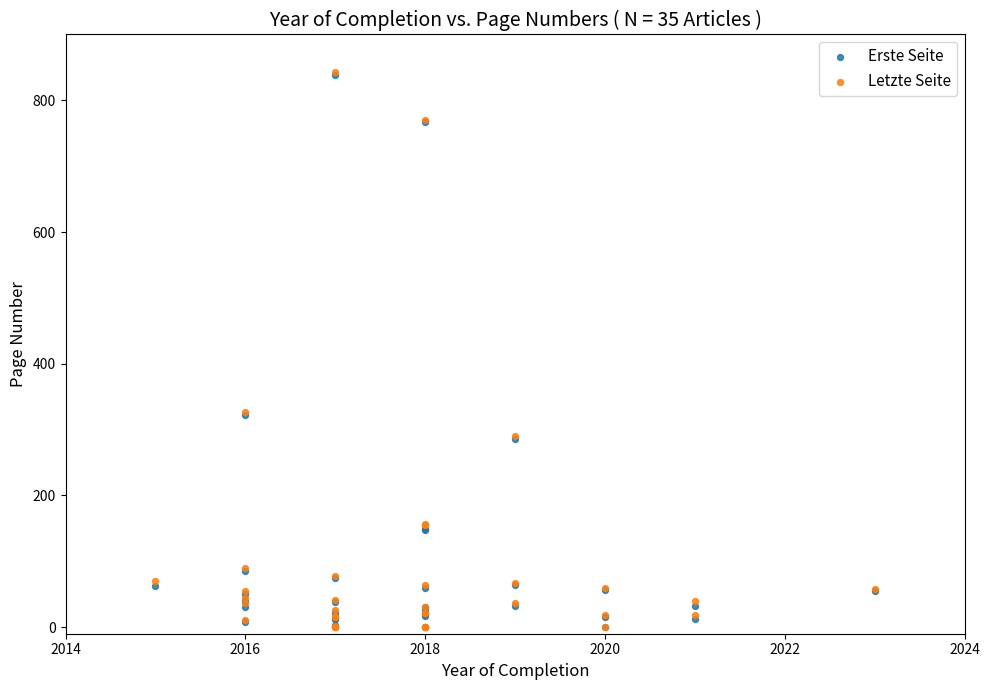

What are all the series names shown in the legend?

Erste Seite, Letzte Seite